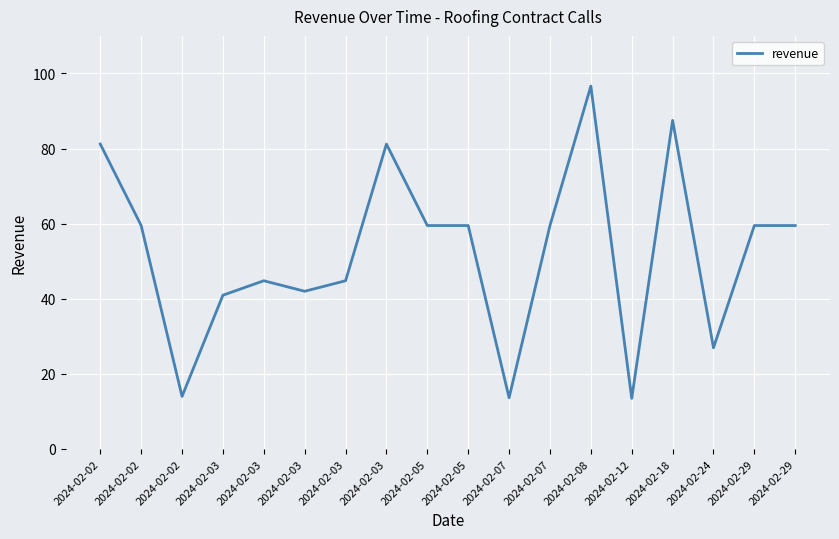

Rank the categories by value from lowest to highest.

2024-02-12, 2024-02-07, 2024-02-02, 2024-02-24, 2024-02-03, 2024-02-03, 2024-02-03, 2024-02-03, 2024-02-02, 2024-02-05, 2024-02-05, 2024-02-07, 2024-02-29, 2024-02-29, 2024-02-02, 2024-02-03, 2024-02-18, 2024-02-08